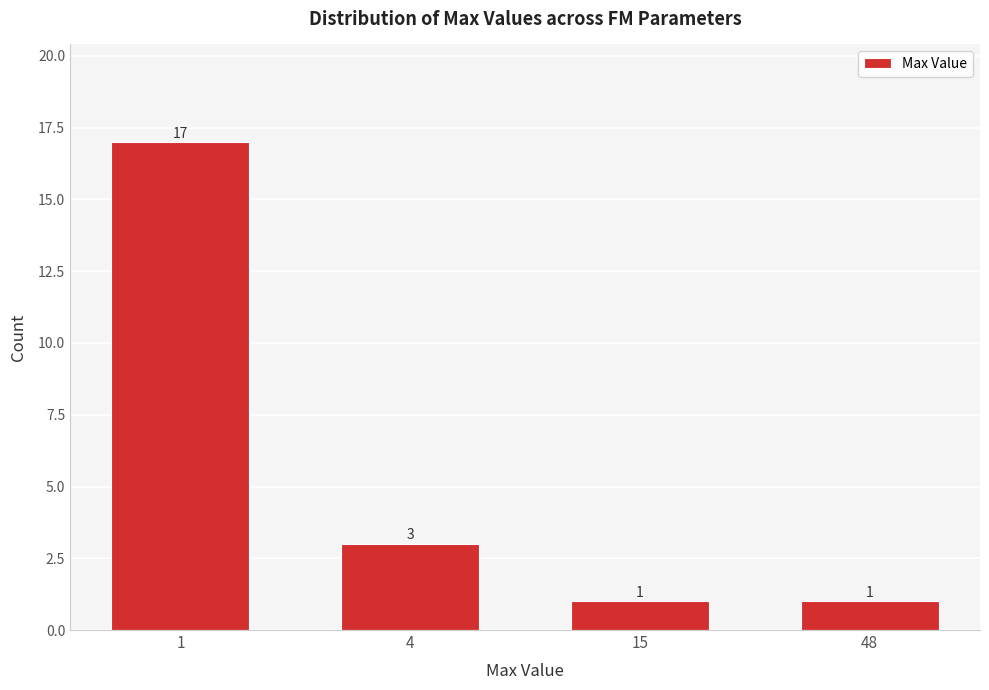

Reading left to right, what are all the values shown in this chart?

17	3	1	1